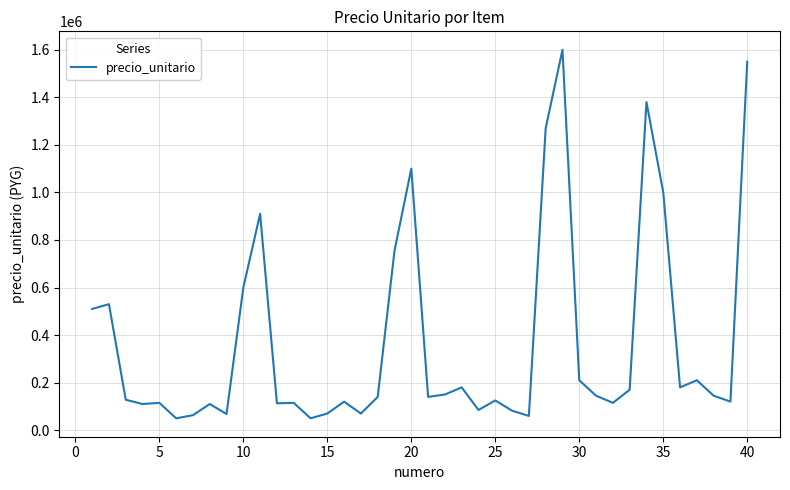

What is the greatest value displayed?

1600000